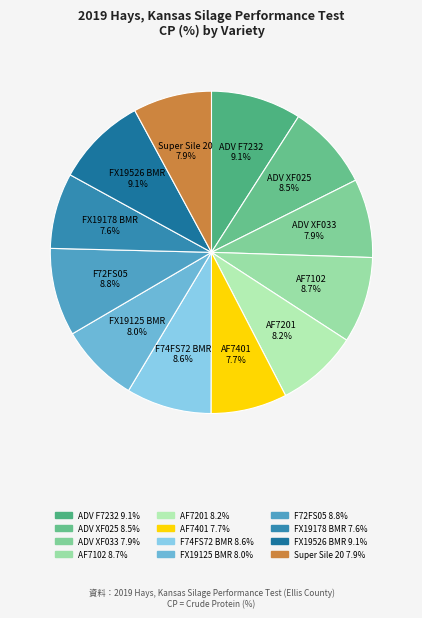

Does F72FS05 account for over 50% of the chart?

No